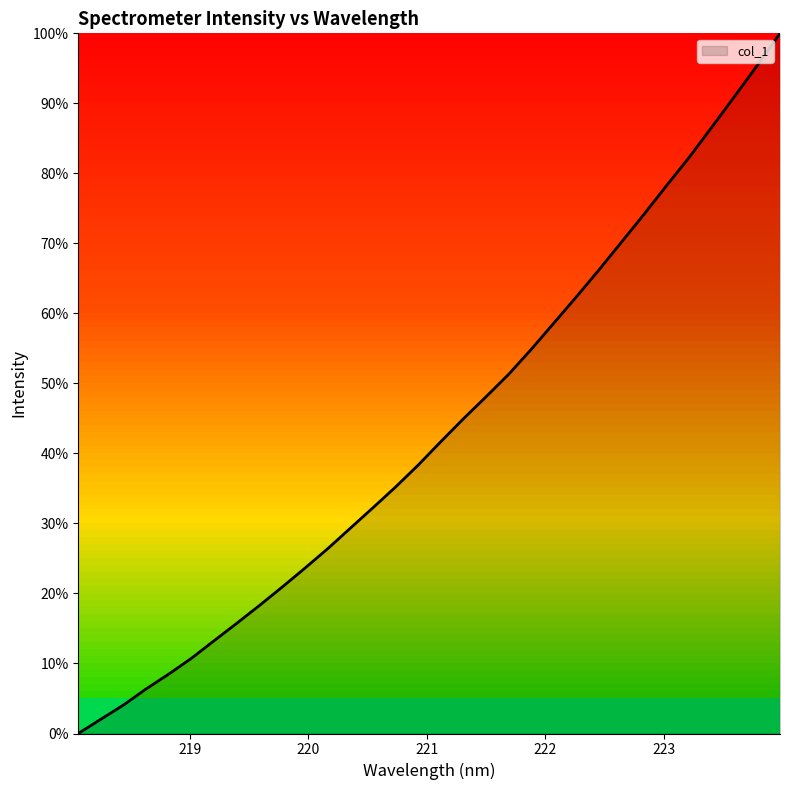

What is the difference between the maximum and minimum values?

100.0